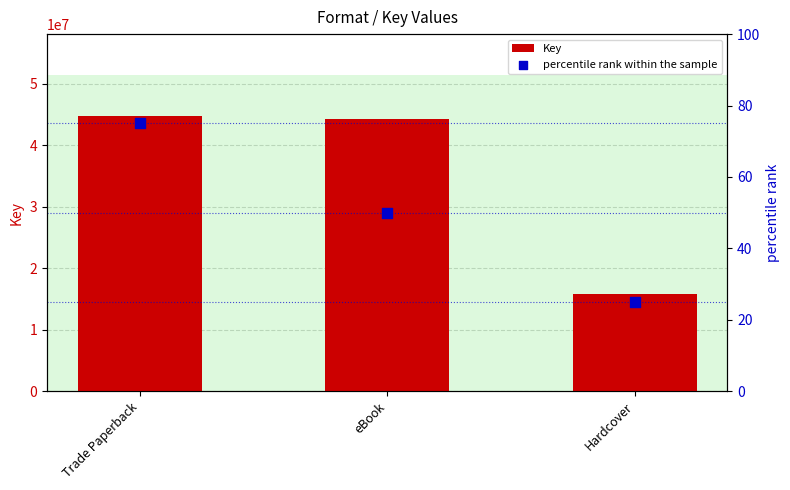

What are all the series names shown in the legend?

Key, percentile rank within the sample